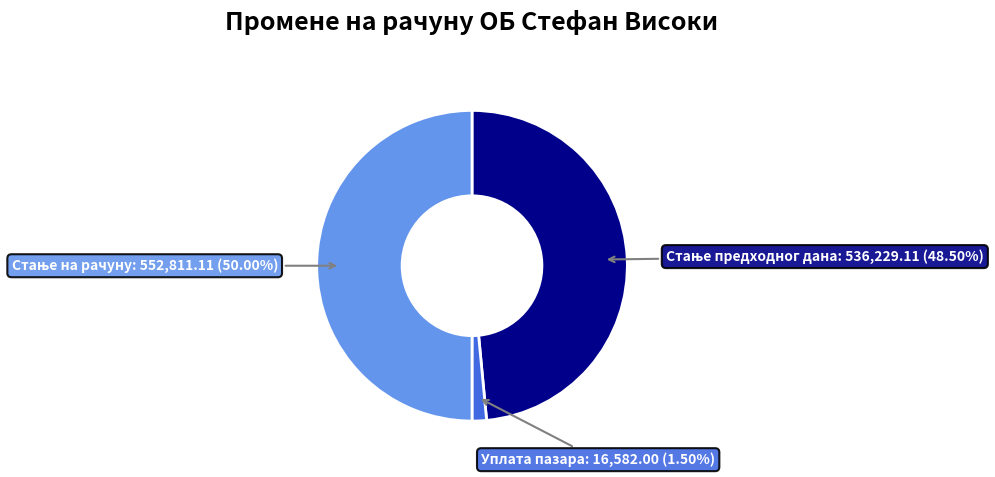

To the nearest percent, what is the average slice percentage?

33%